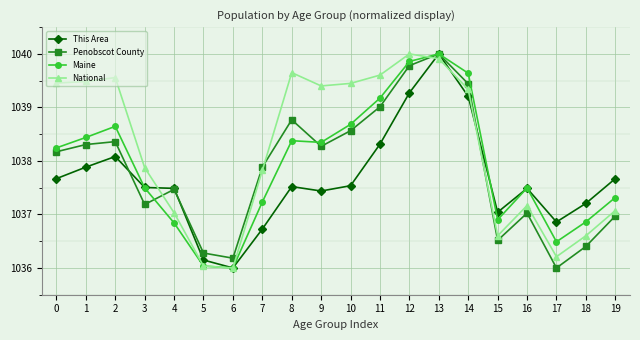

Which series changed the most between 8 and 11?

Maine